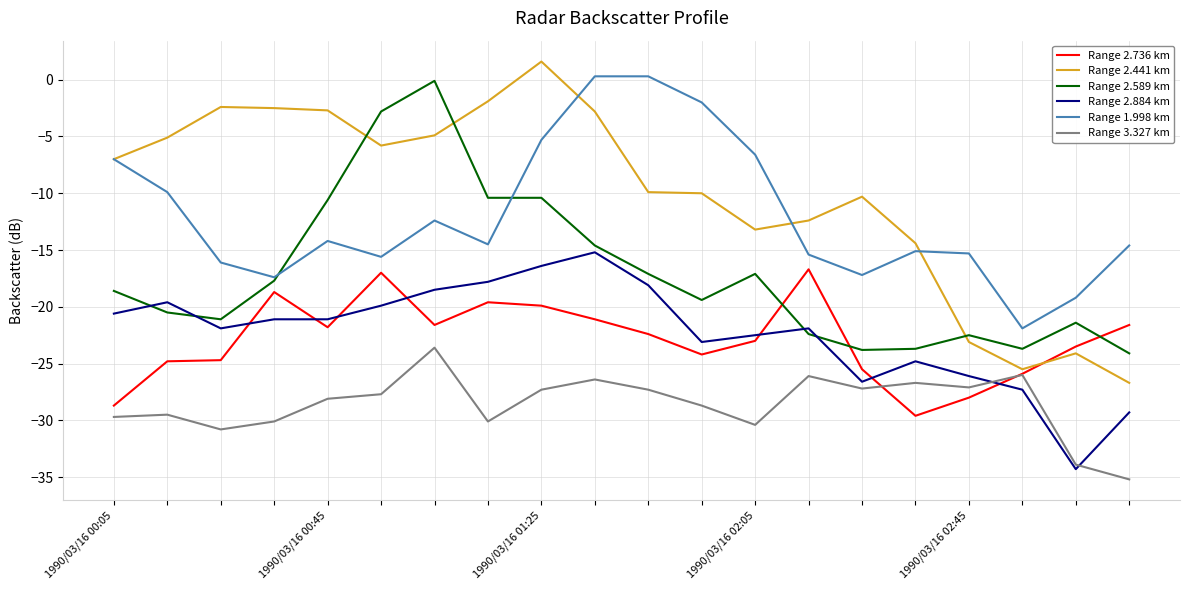

True or false: Range 1.998 km and Range 3.327 km intersect in this chart.

False